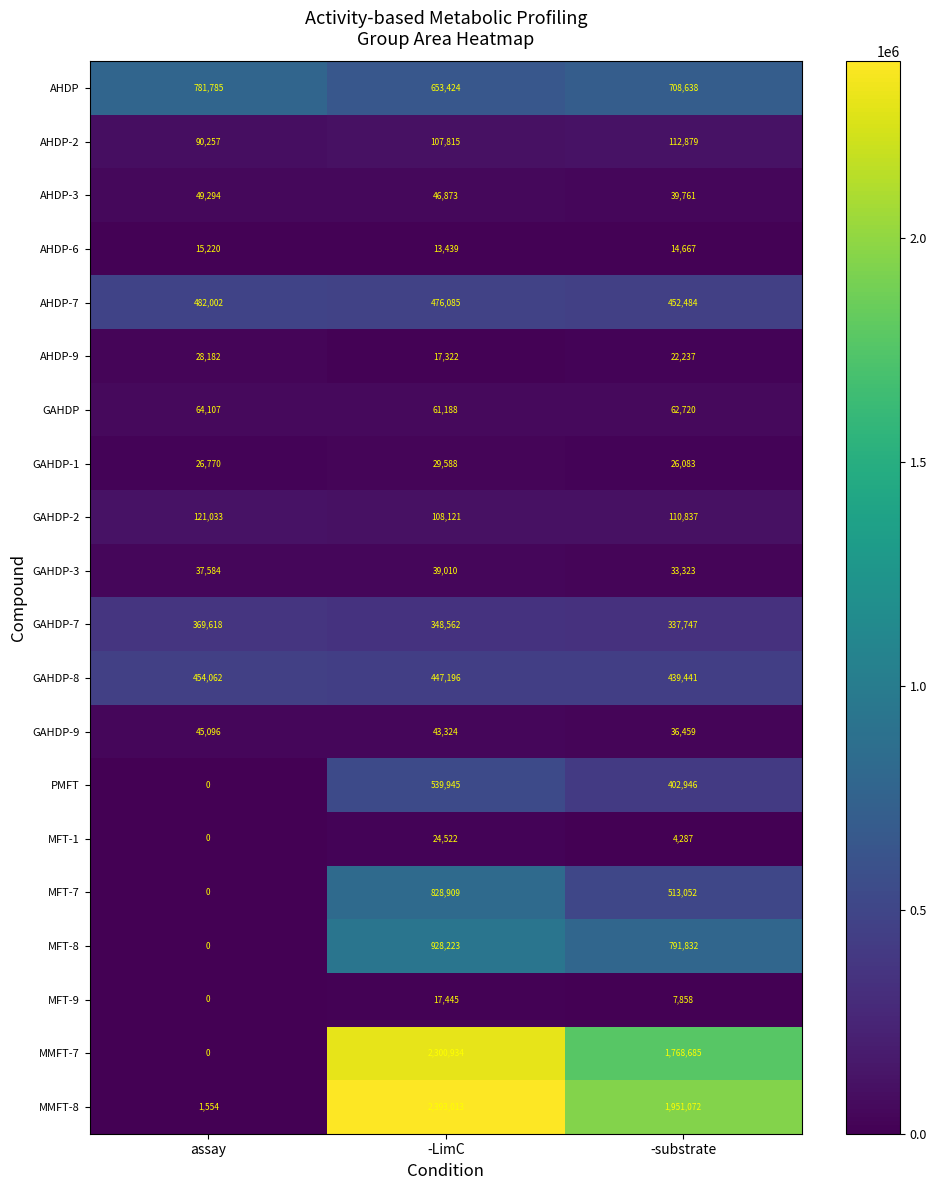

Rank the categories by GAHDP-3 value from lowest to highest.

-substrate, assay, -LimC